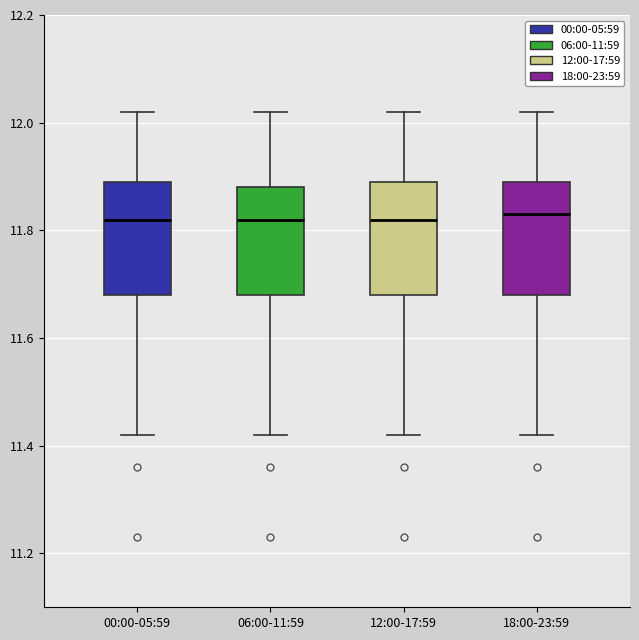

Reading left to right, transcribe this box plot: for each box, give where its median line is, the range the box spans, and where its two whiskers end, as read against the y-axis. The values are not printed on the chart, so give them approximately, as read against the axis.

00:00-05:59: median 11.82, box 11.68 to 11.90, whiskers 11.42 to 12.02
06:00-11:59: median 11.82, box 11.68 to 11.88, whiskers 11.42 to 12.02
12:00-17:59: median 11.82, box 11.68 to 11.90, whiskers 11.42 to 12.02
18:00-23:59: median 11.84, box 11.68 to 11.90, whiskers 11.42 to 12.02